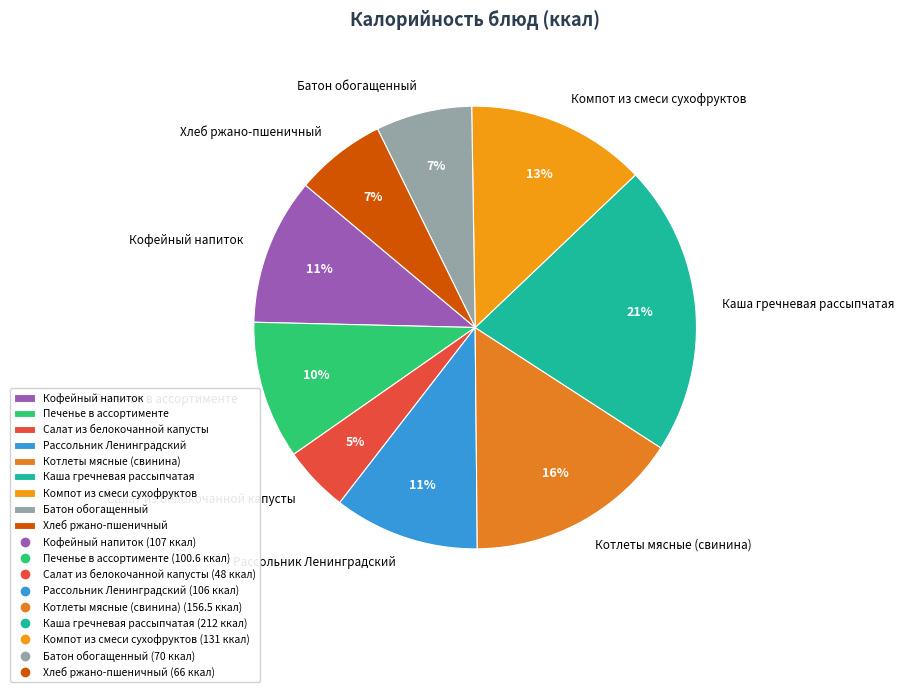

To the nearest percent, what percentage of the pie is Рассольник Ленинградский?

11%